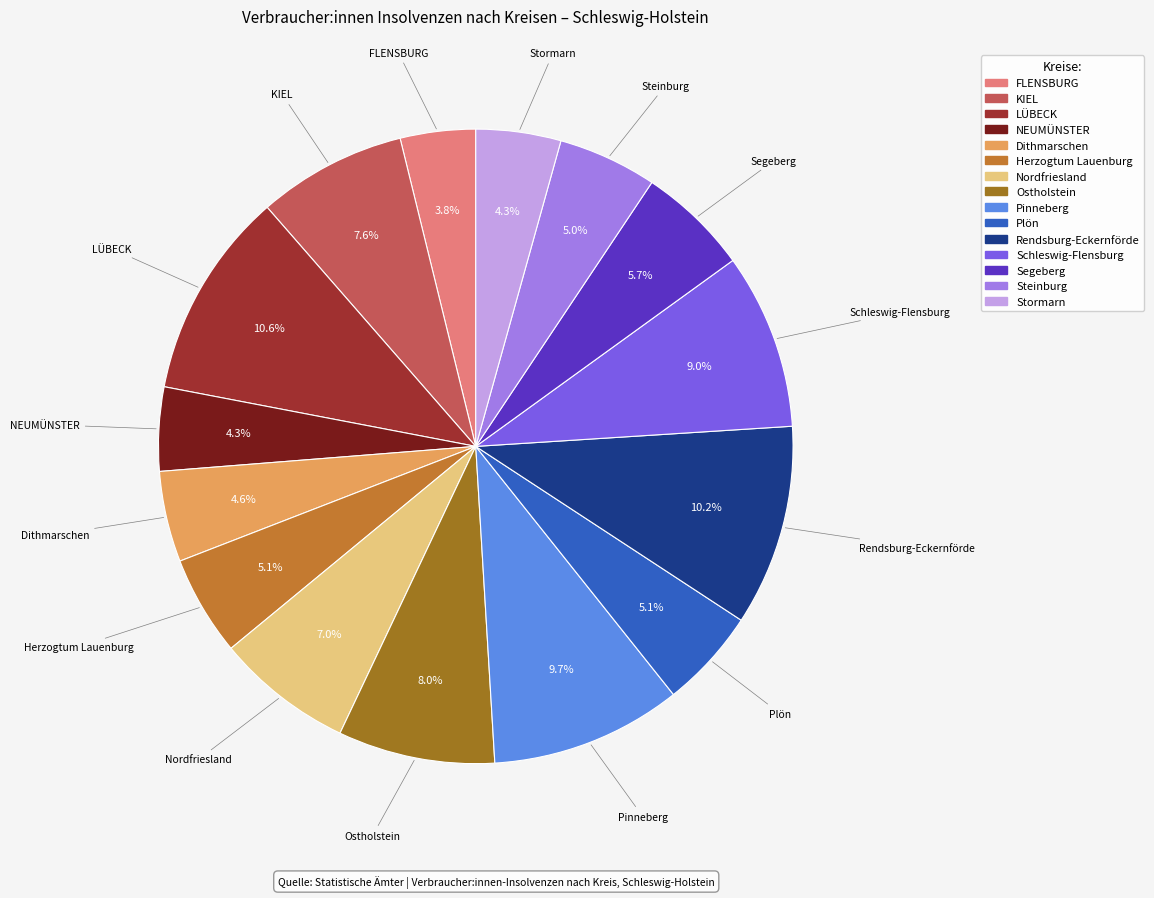

Is KIEL the majority of the pie?

No